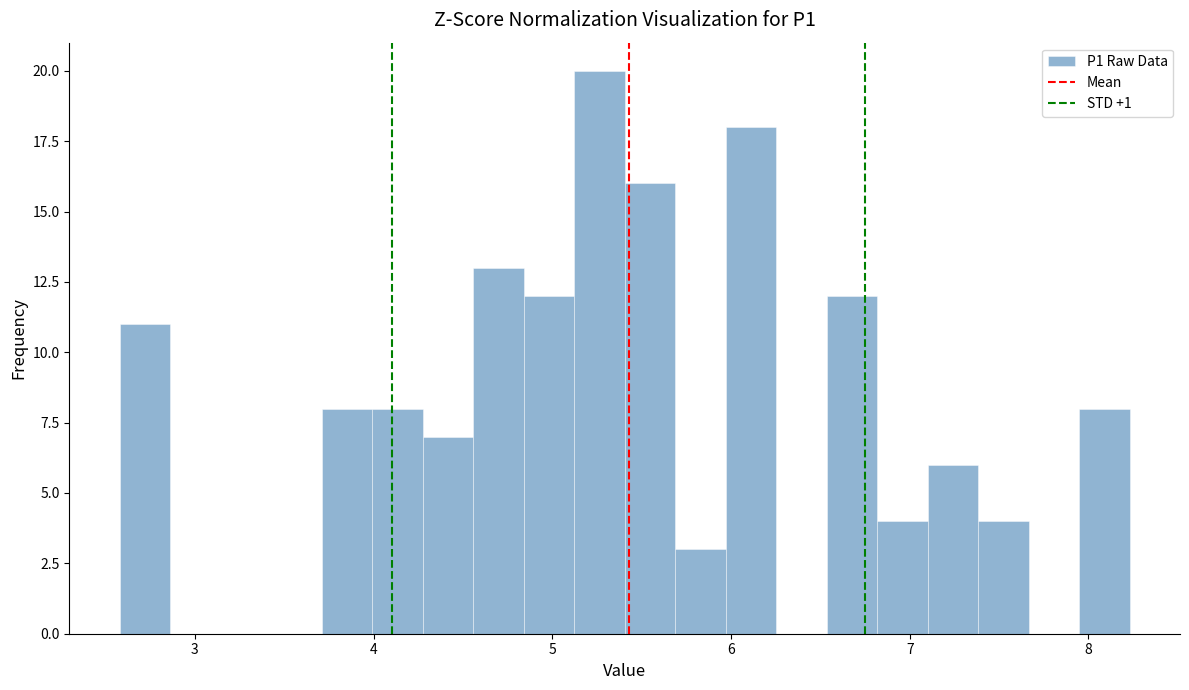

Read against the x-axis, roughly where is the centre of the tallest bar?

5.3